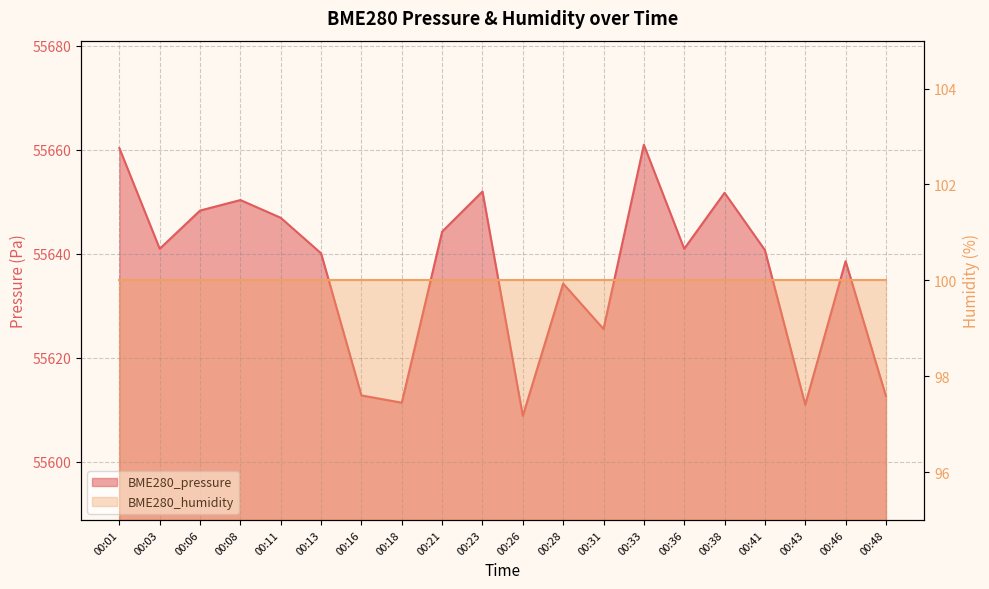

What is the greatest value displayed?

55660.9